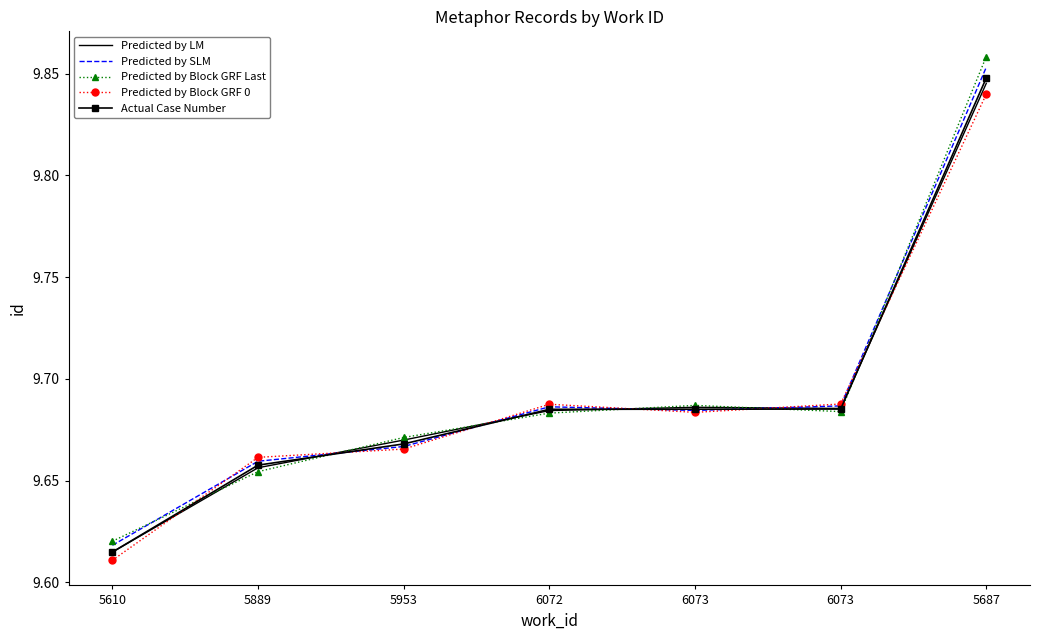

At which label does Predicted by LM reach its minimum?

5610